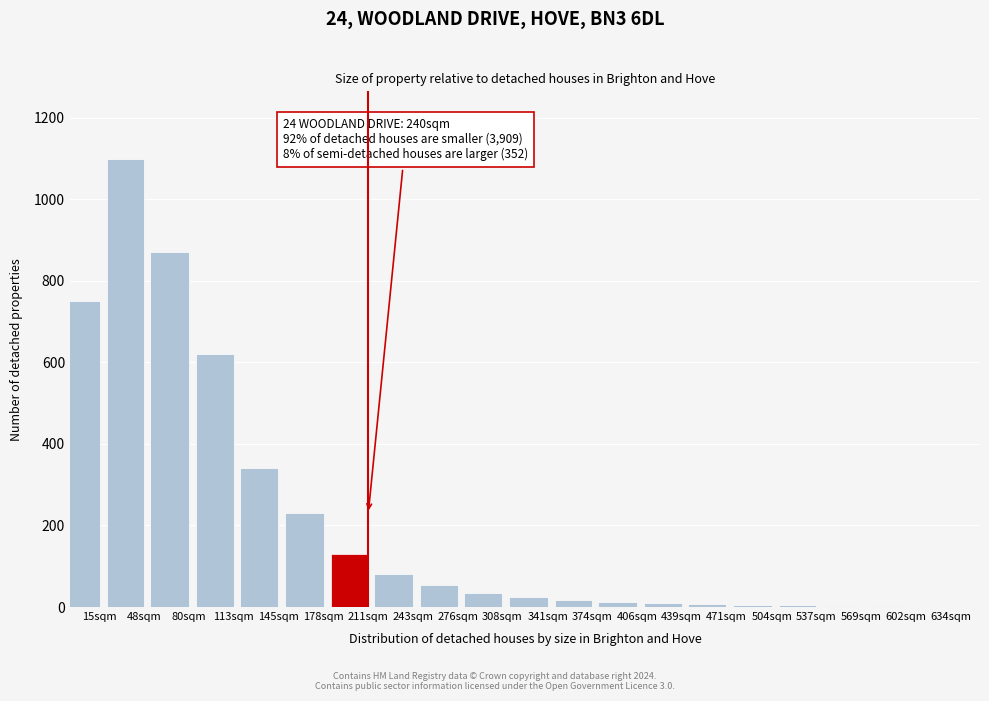

Where is the data nearest to the value 550?

113sqm